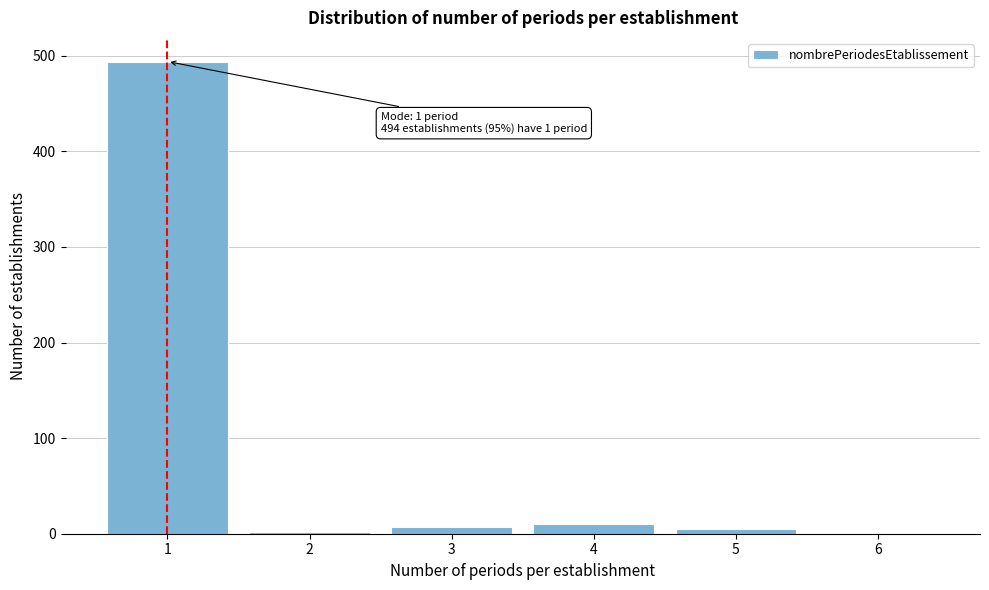

Is it true that the value at 1 is 271?

False